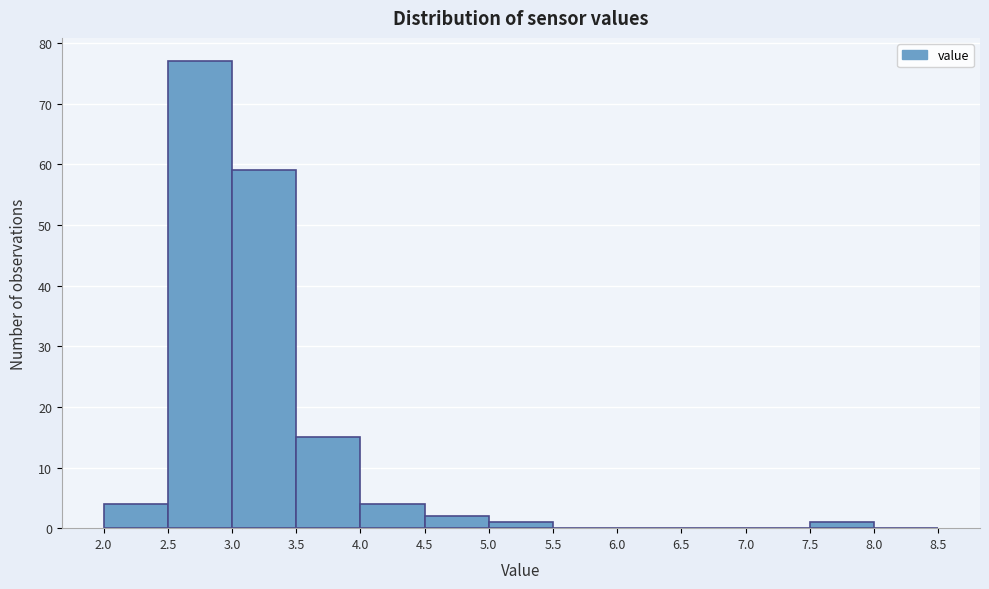

Which range on the x-axis has the tallest bar?

2.5 to 3.0